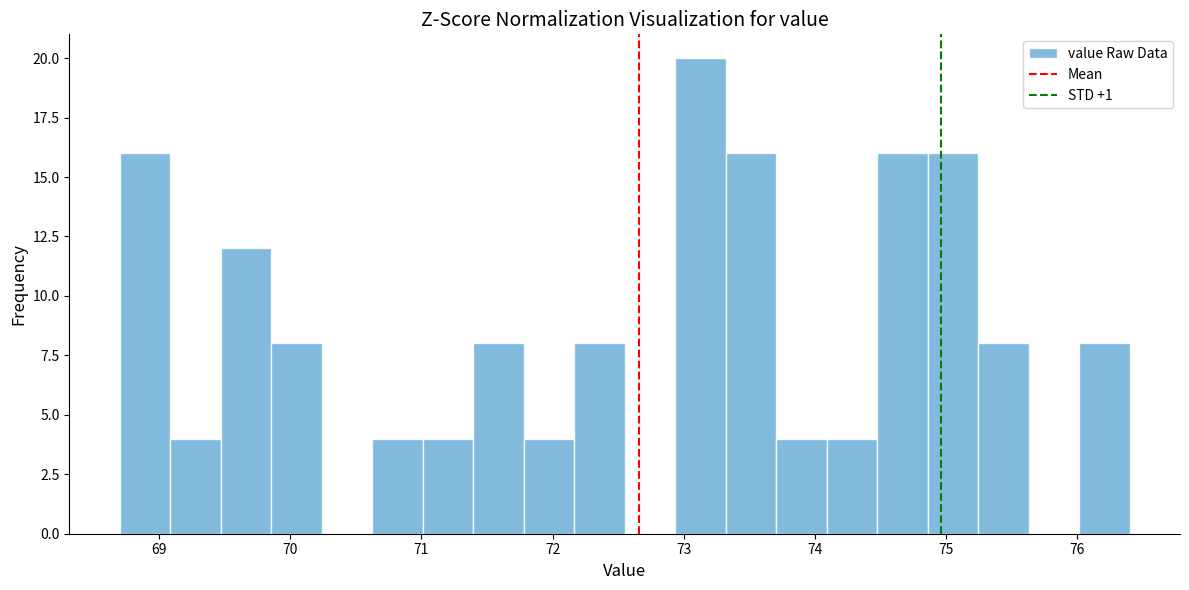

Around what value on the x-axis is the tallest bar? Give the approximate position of its centre, as read against the axis.

73.1